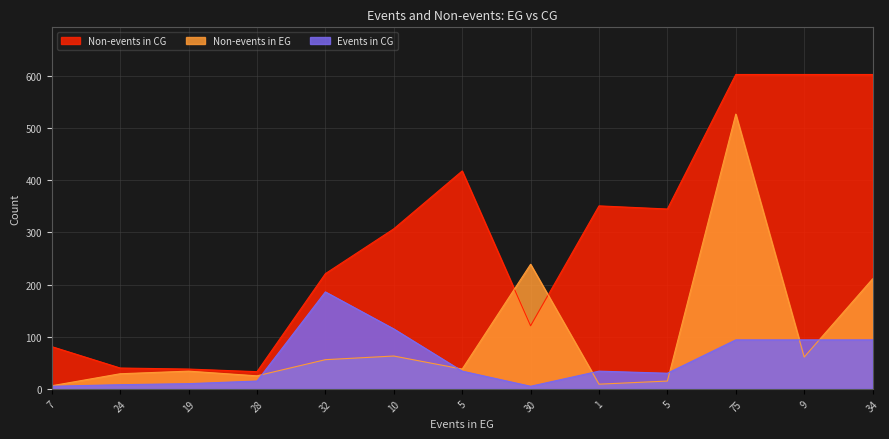

In Events in CG, how many points are higher than both neighbors (excluding endpoints)?

2